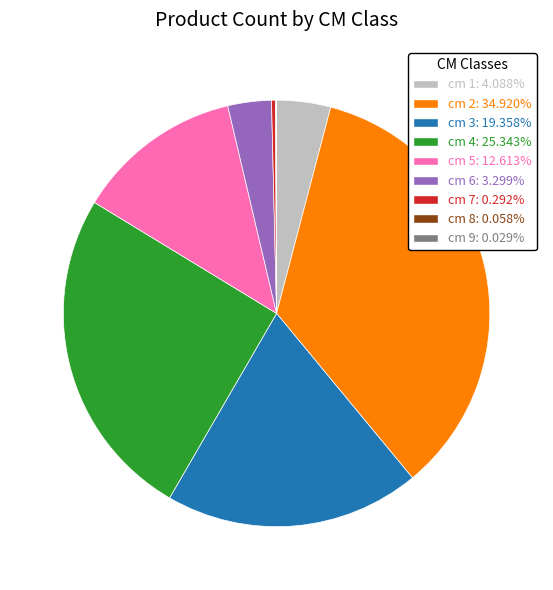

Does cm 6: 3.299% represent more than half of the total?

No